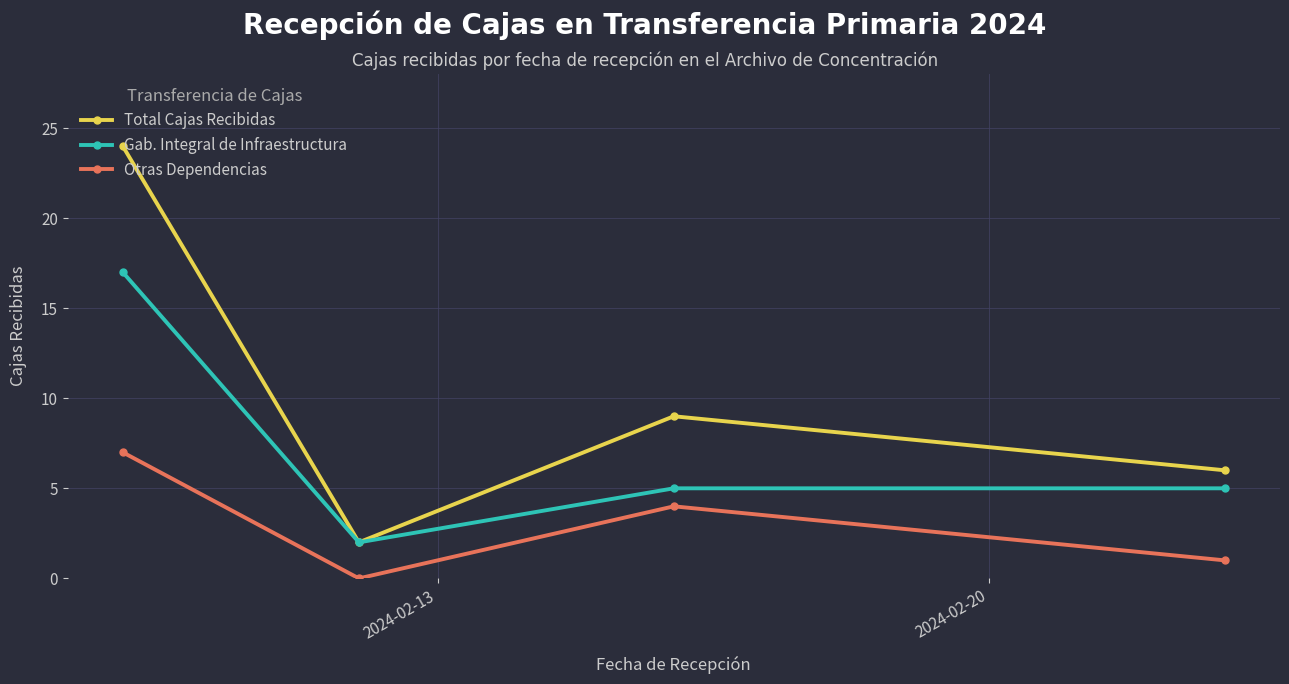

In Total Cajas Recibidas, how many points are lower than both neighbors (excluding endpoints)?

1